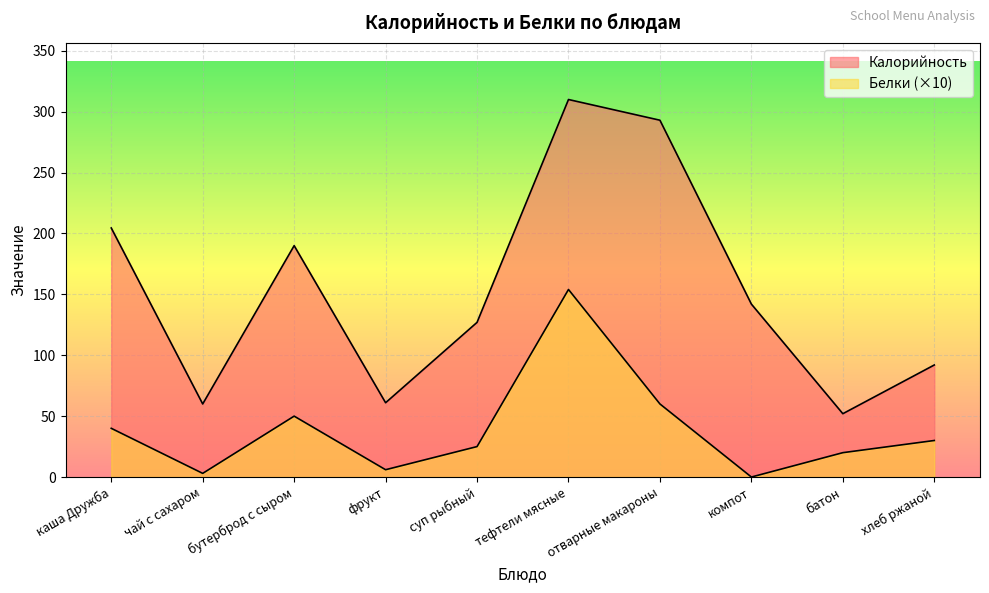

Between бутерброд с сыром and тефтели мясные, which series saw the biggest shift?

Калорийность